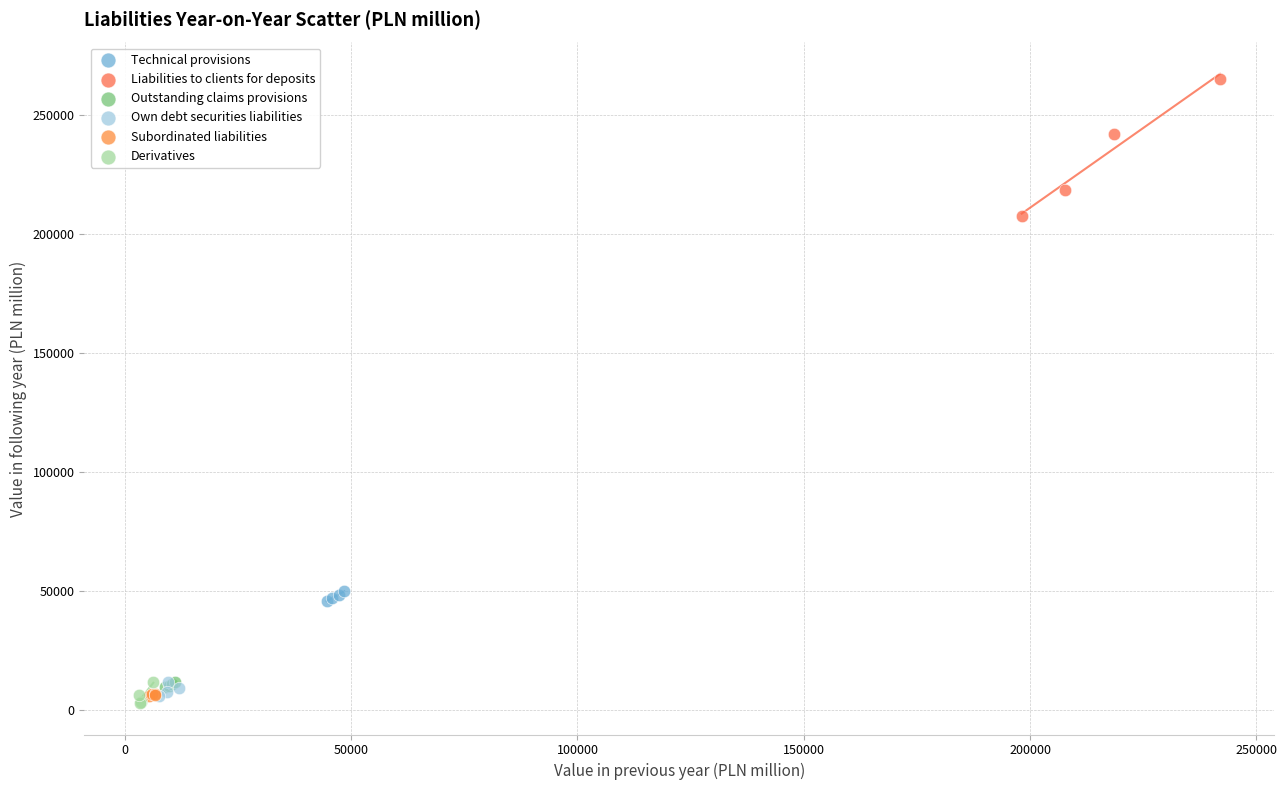

Which series contains the highest Y value?

Liabilities to clients for deposits